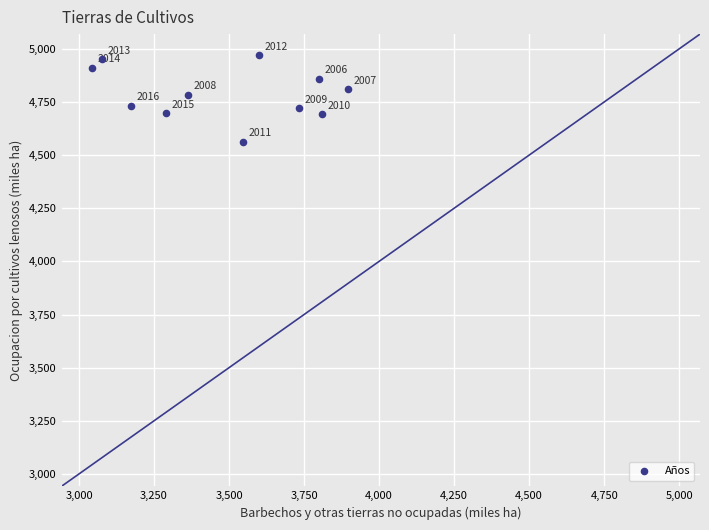

What Y value in the scatter plot is closest to 4766?

4783.6